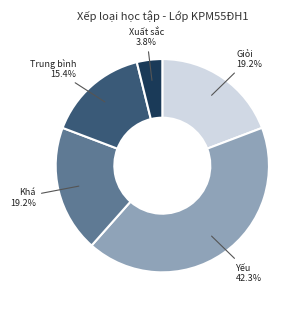

Does any single category account for the majority?

No